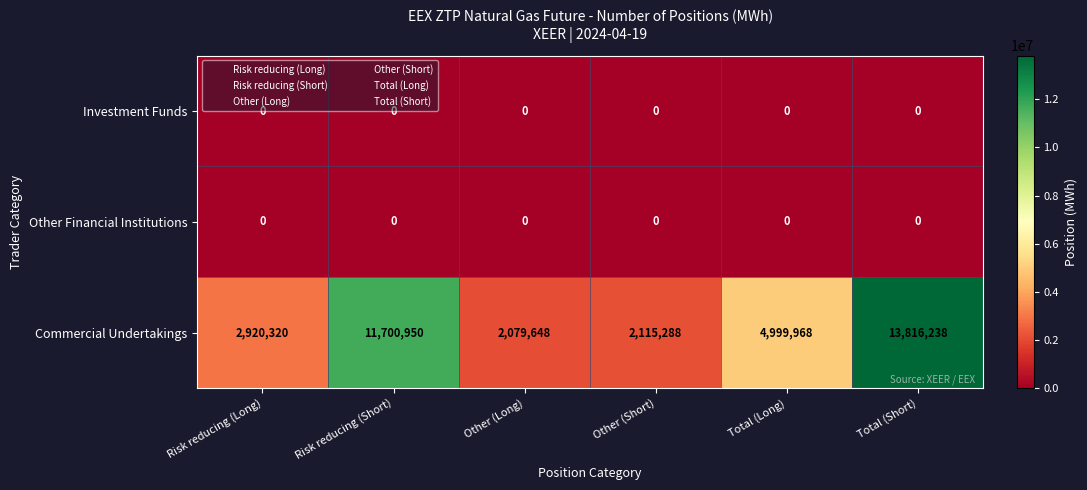

What is the greatest value displayed?

13816238